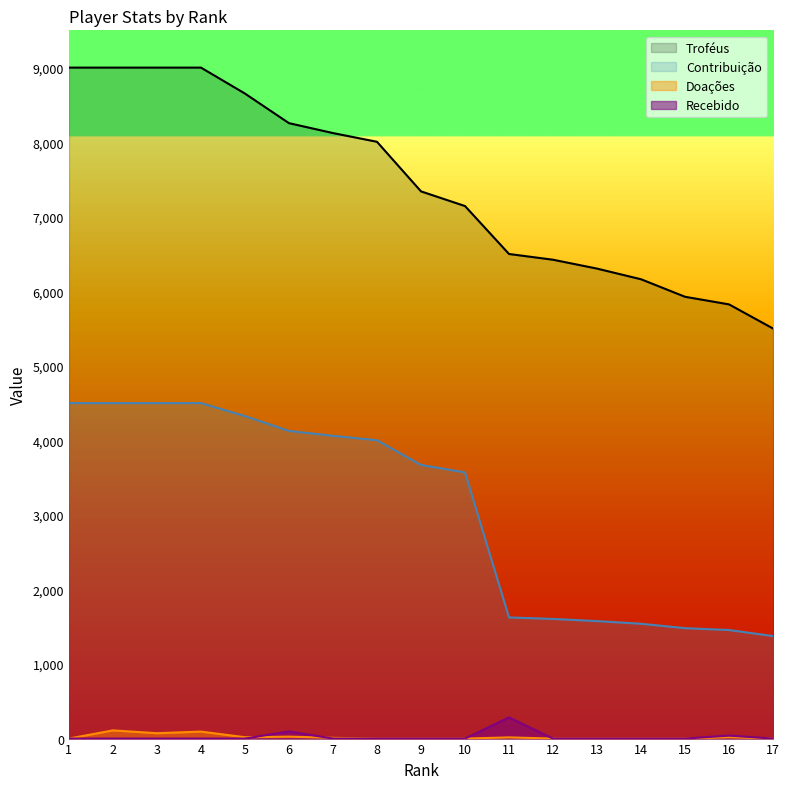

What is the difference between the maximum and second lowest values in the Recebido series?

284